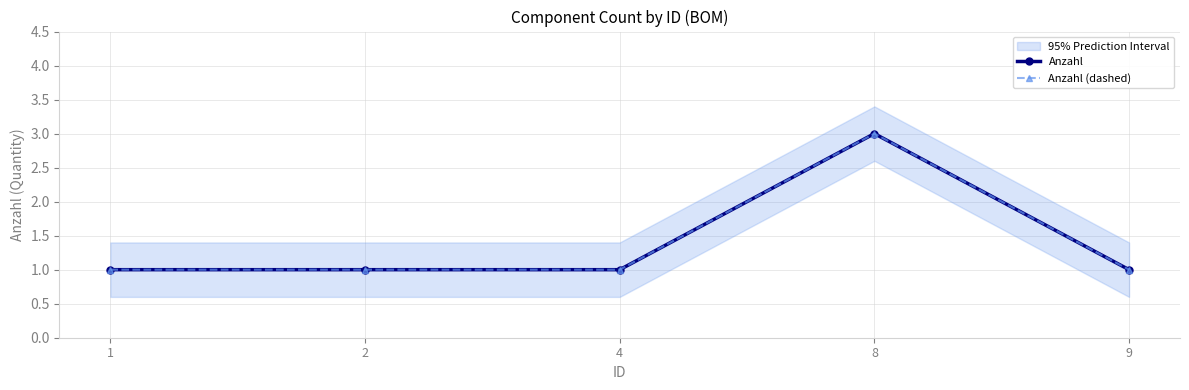

True or false: Anzahl (dashed) and Anzahl intersect in this chart.

False